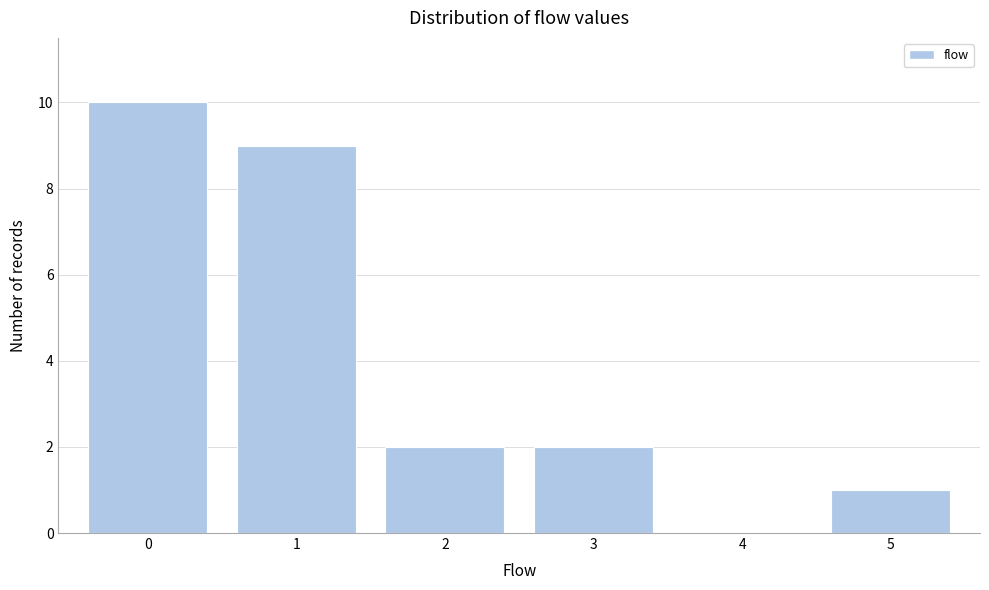

Reading left to right, list all the values displayed in this chart.

0=10	1=9	2=2	3=2	4=0	5=1